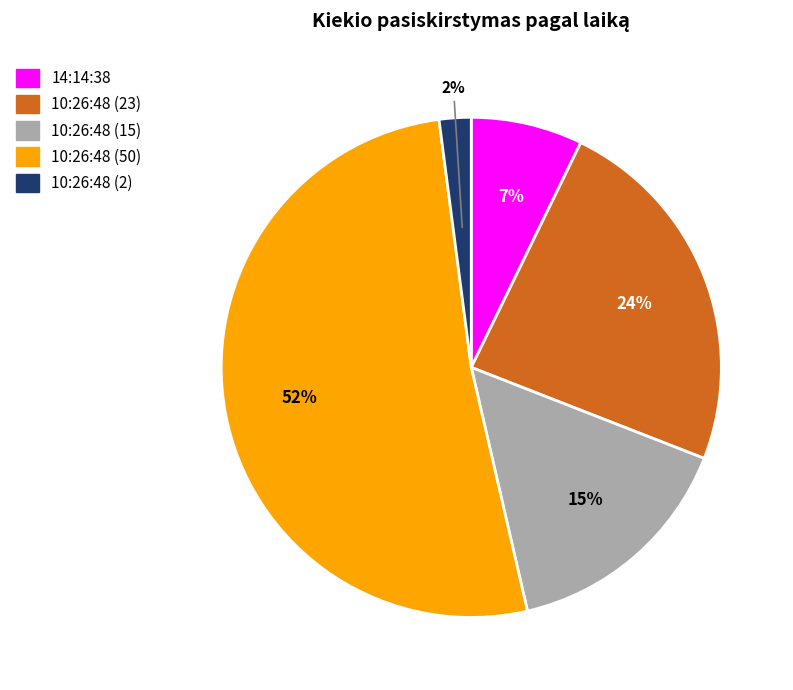

Between 14:14:38 and 10:26:48 (2), which is larger?

14:14:38